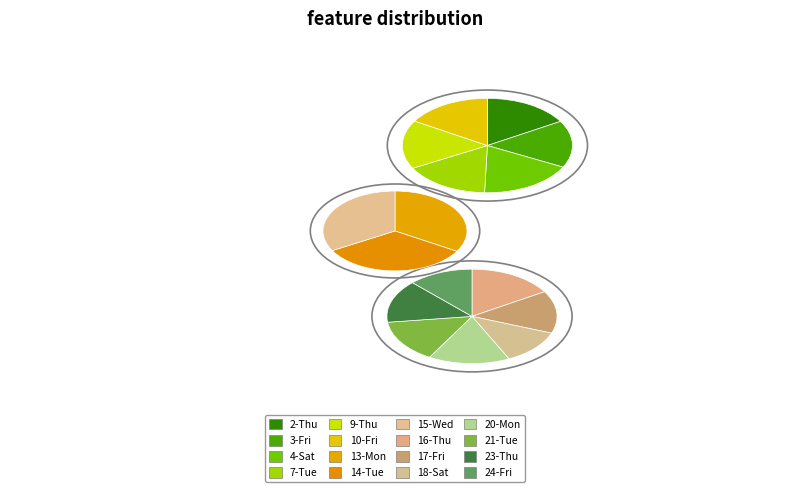

To the nearest percent, what percentage of the pie is 24-Fri?

5%